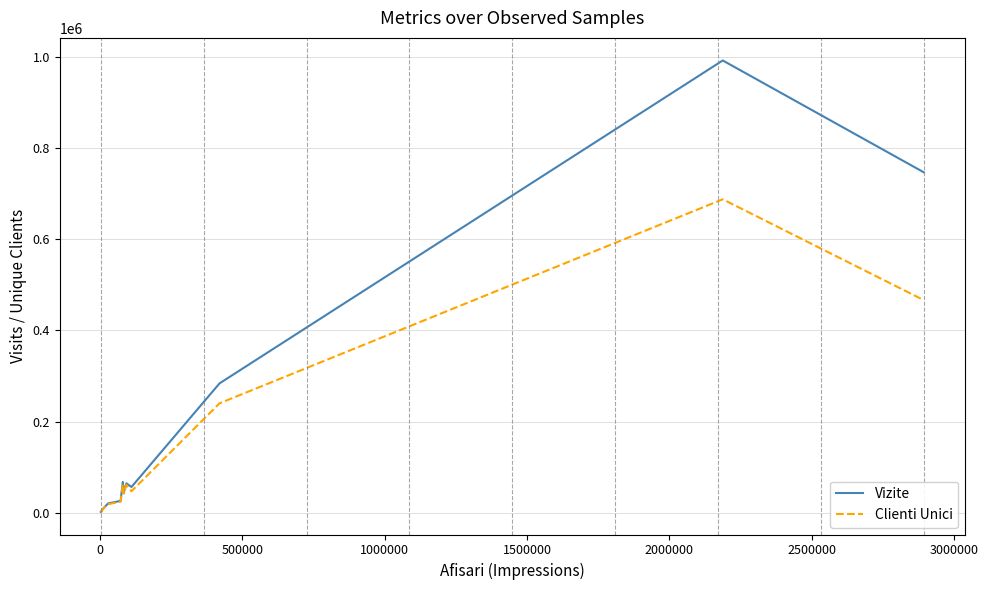

Rank the series by their maximum value, from highest to lowest.

Vizite, Clienti Unici